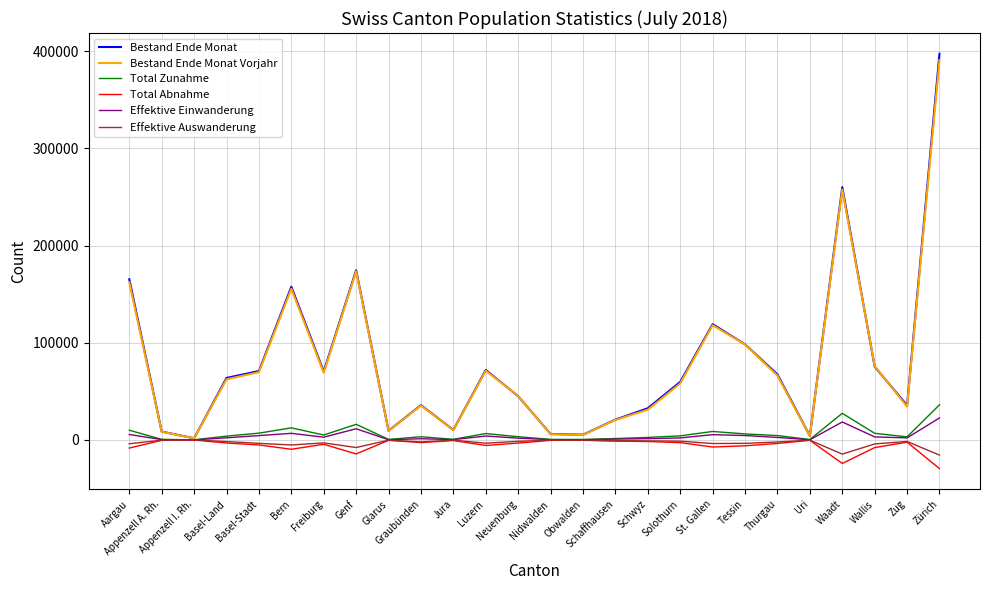

At which label does Total Abnahme first exceed -3127?

Appenzell A. Rh.